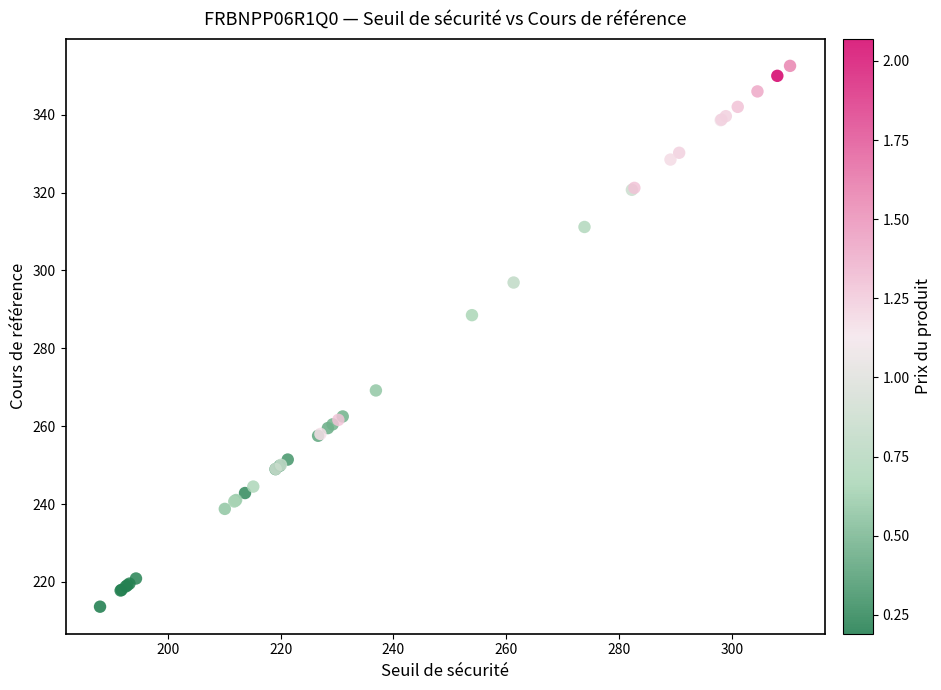

What Y value in the scatter plot is closest to 283?

288.5